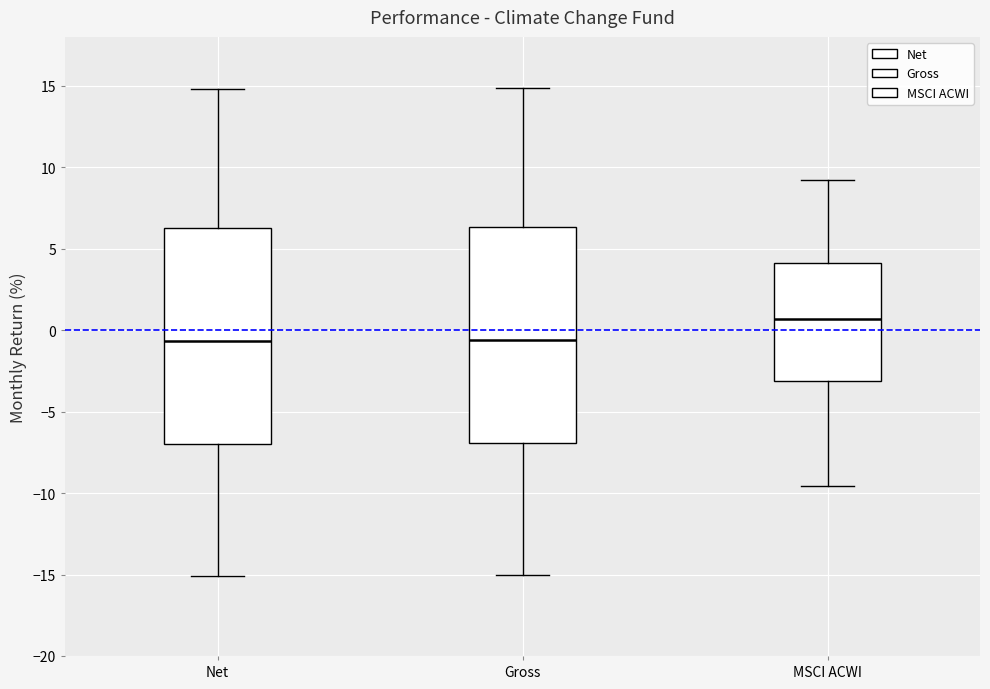

Reading left to right, read every box against the y-axis: the position of its median line, the range the box covers, and the ends of its whiskers. The values are not printed on the chart, so give them approximately, as read against the axis.

Net: median -0.5, box -7.0 to 6.5, whiskers -15.0 to 15.0
Gross: median -0.5, box -7.0 to 6.5, whiskers -15.0 to 15.0
MSCI ACWI: median 0.5, box -3.0 to 4.0, whiskers -9.5 to 9.0